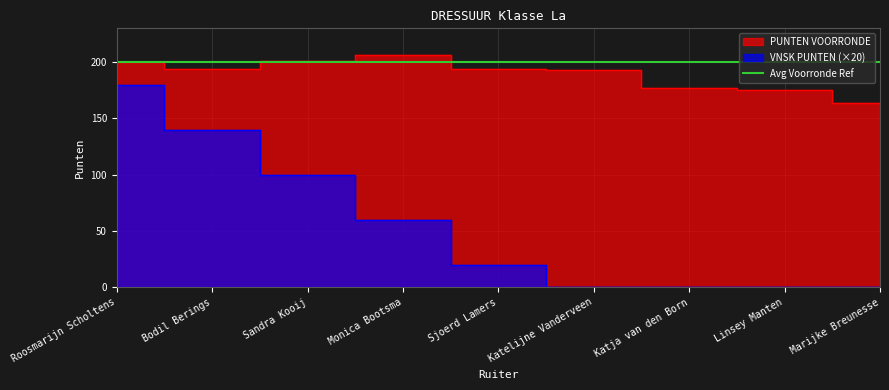

What is the difference between the highest and lowest values at Sjoerd Lamers?

174